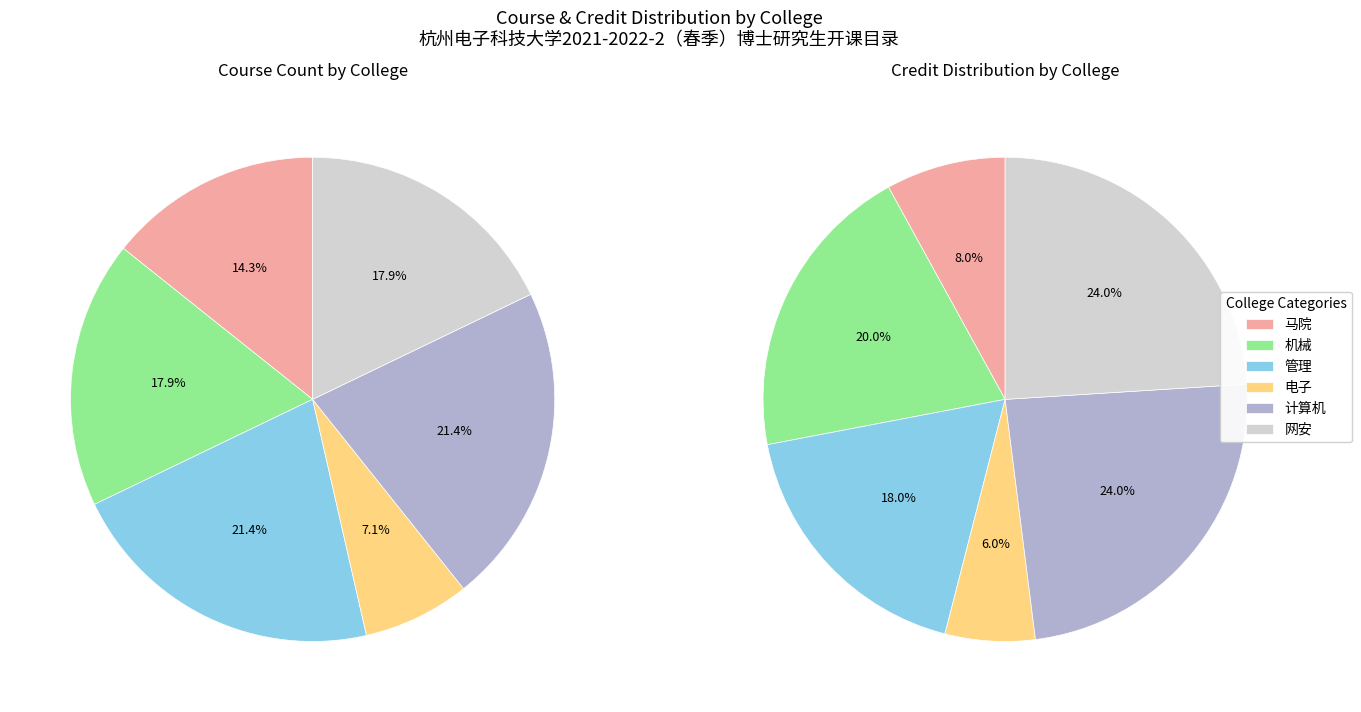

How many segments does this pie chart have?

6